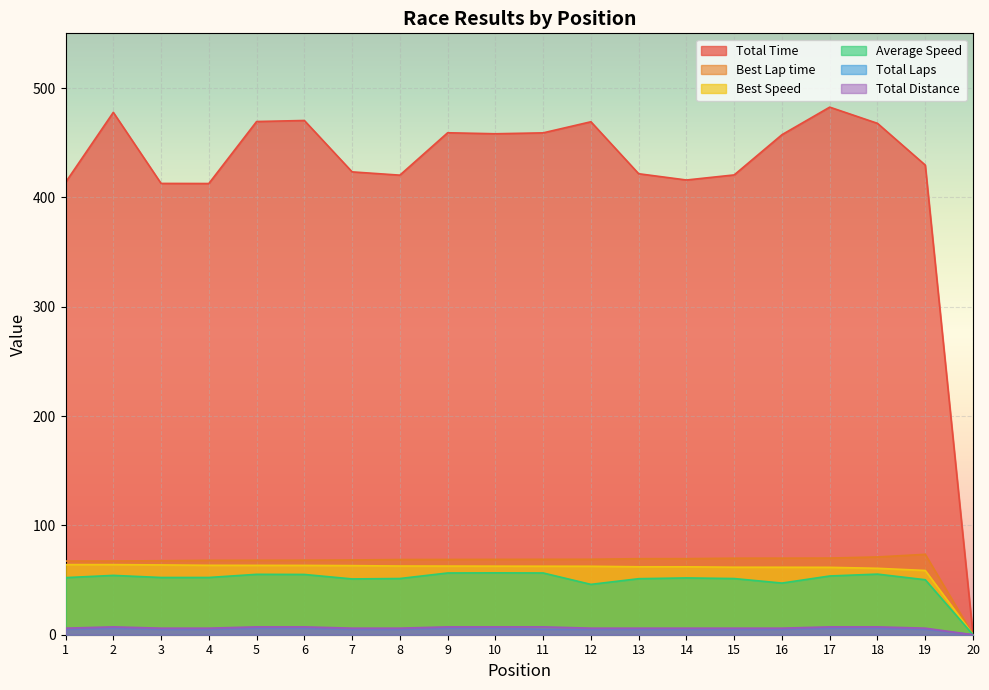

Which series has the largest total across all categories?

Total Time